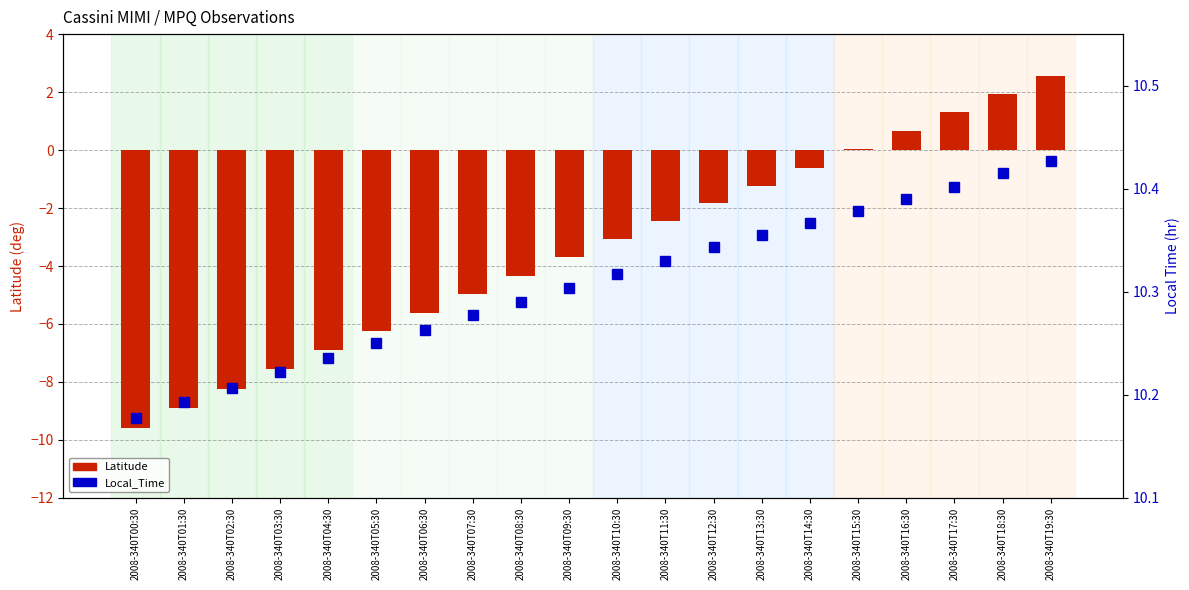

What position from the right is 2008-340T14:30?

6